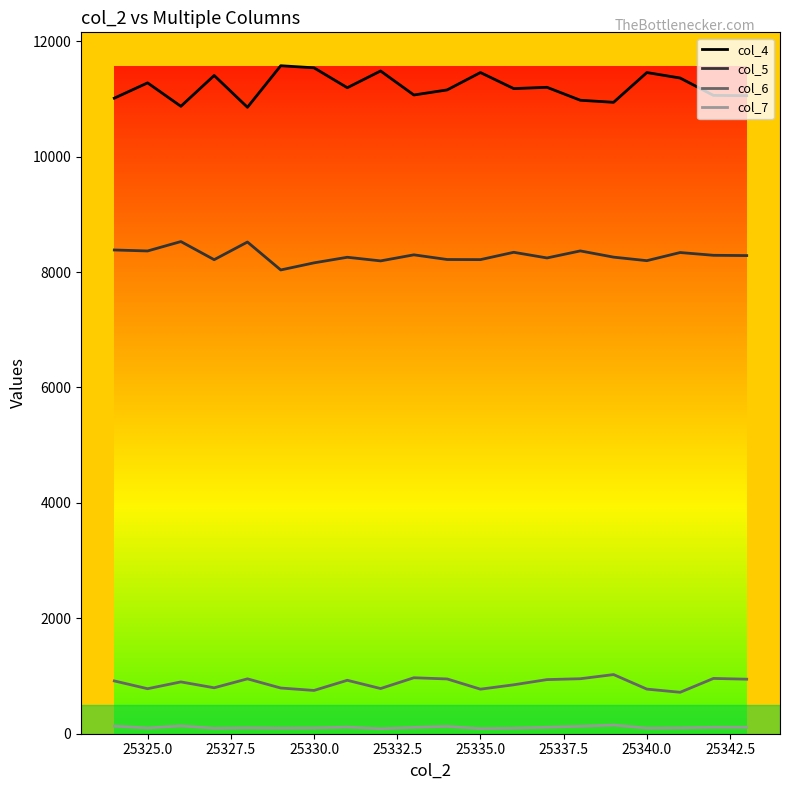

True or false: col_4 and col_6 intersect in this chart.

False